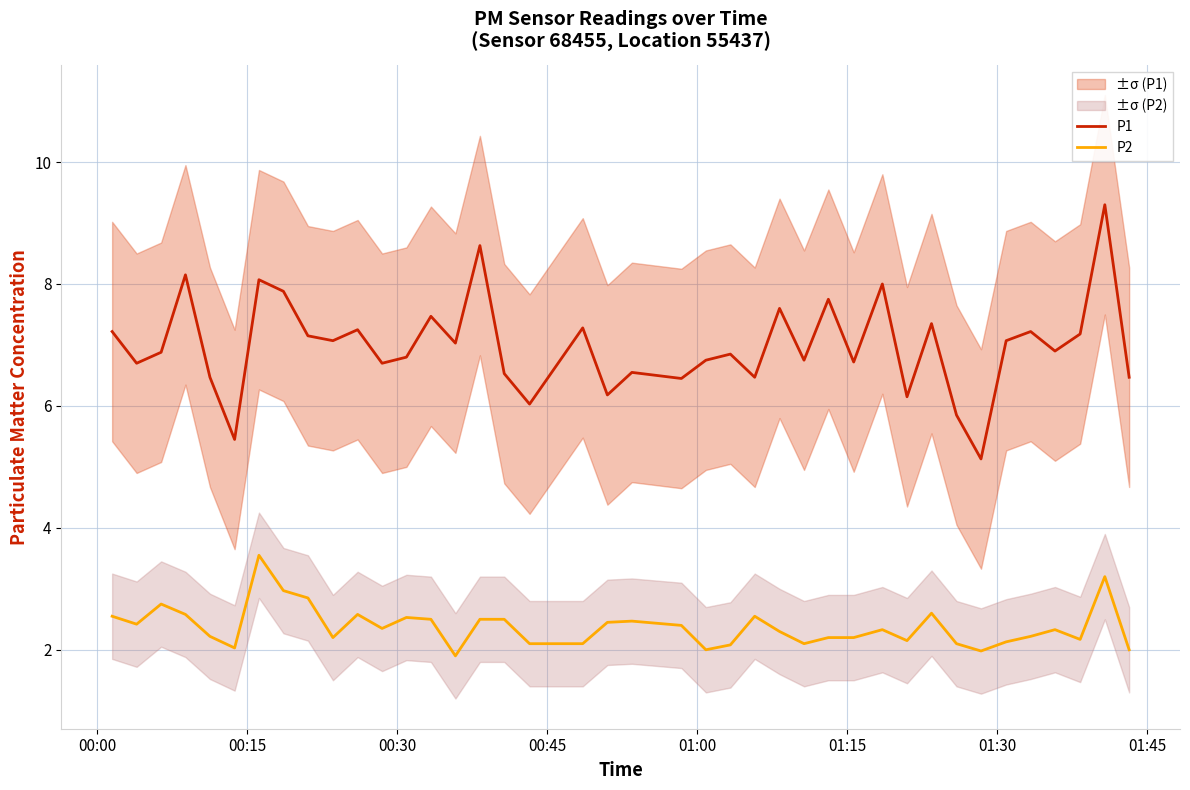

At how many categories does at least one series exceed 3?

40